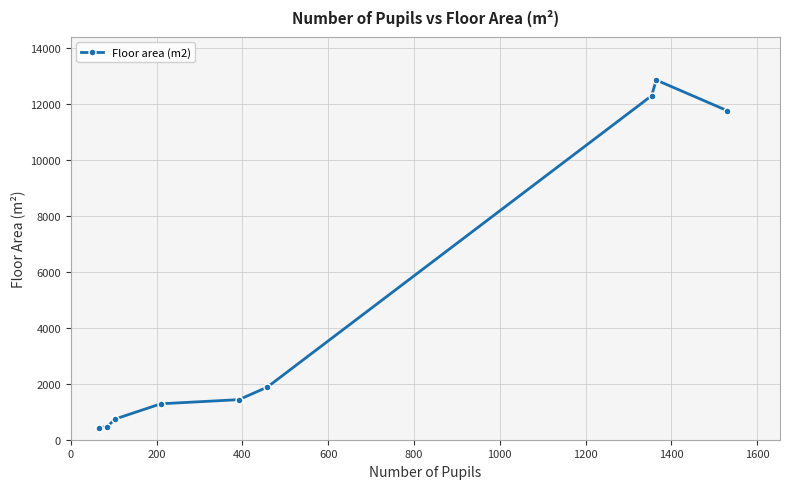

What is the value of the 5th point from the left?

1434.0